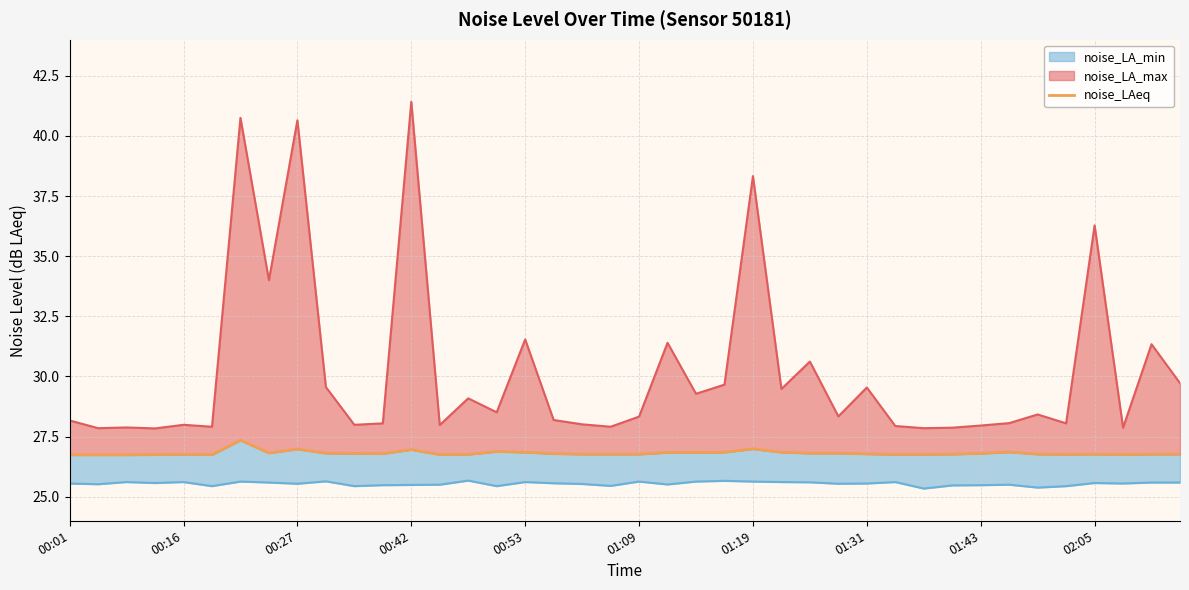

Is it true that the value at 29 is 13.0?

False